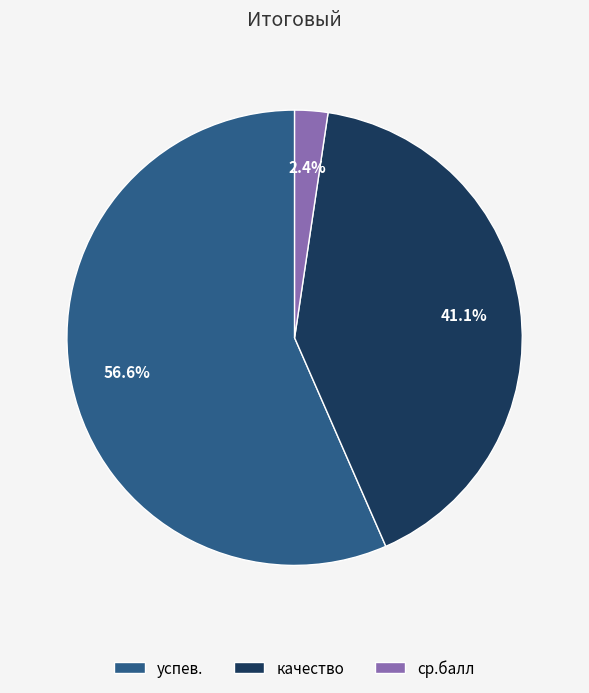

To the nearest percent, what percentage of the pie is успев.?

57%